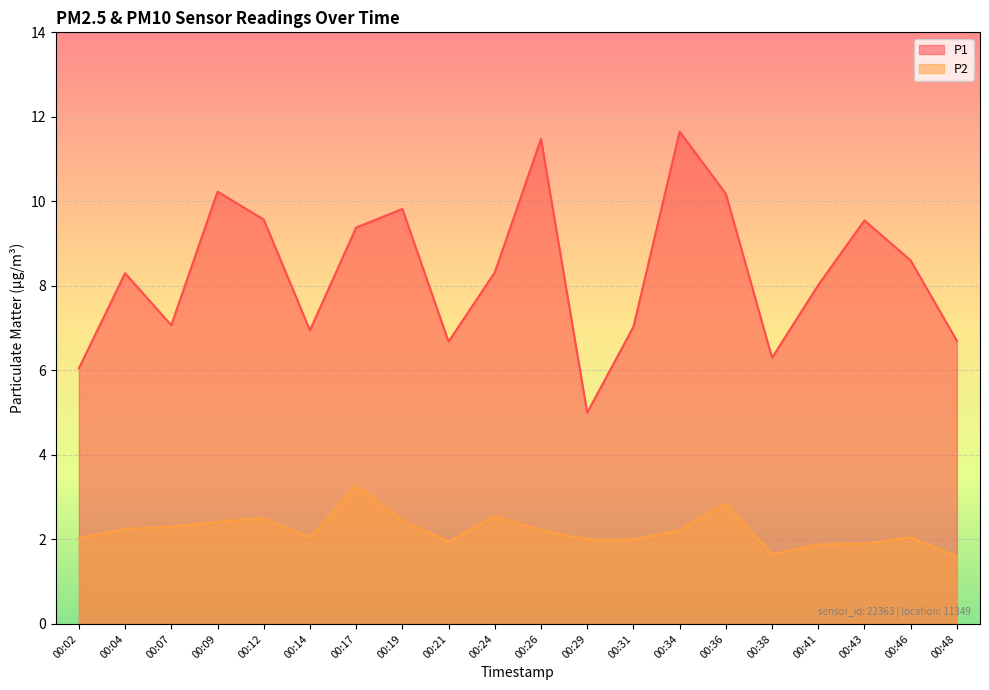

Reading left to right, extract all data points from this chart.

P1: 00:02=6.0	00:04=8.3	00:07=7.1	00:09=10.2	00:12=9.6	00:14=7.0	00:17=9.4	00:19=9.8	00:21=6.7	00:24=8.3	00:26=11.5	00:29=5.0	00:31=7.0	00:34=11.7	00:36=10.2	00:38=6.3	00:41=8.0	00:43=9.6	00:46=8.6	00:48=6.7
P2: 00:02=2.0	00:04=2.2	00:07=2.3	00:09=2.4	00:12=2.5	00:14=2.0	00:17=3.3	00:19=2.5	00:21=1.9	00:24=2.5	00:26=2.2	00:29=2.0	00:31=2.0	00:34=2.2	00:36=2.9	00:38=1.6	00:41=1.9	00:43=1.9	00:46=2.0	00:48=1.6